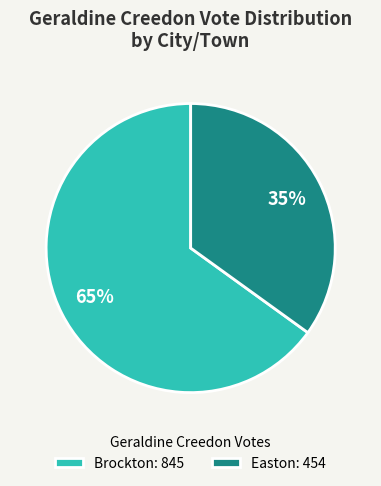

Rank the categories by value from highest to lowest.

Brockton, Easton